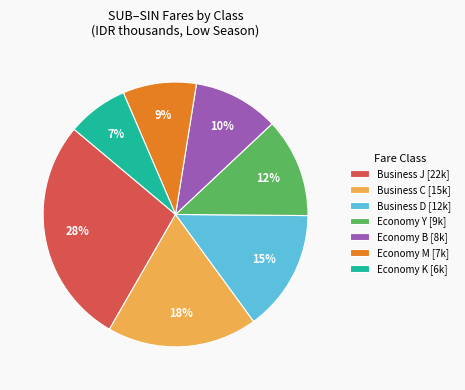

Does any single category account for the majority?

No